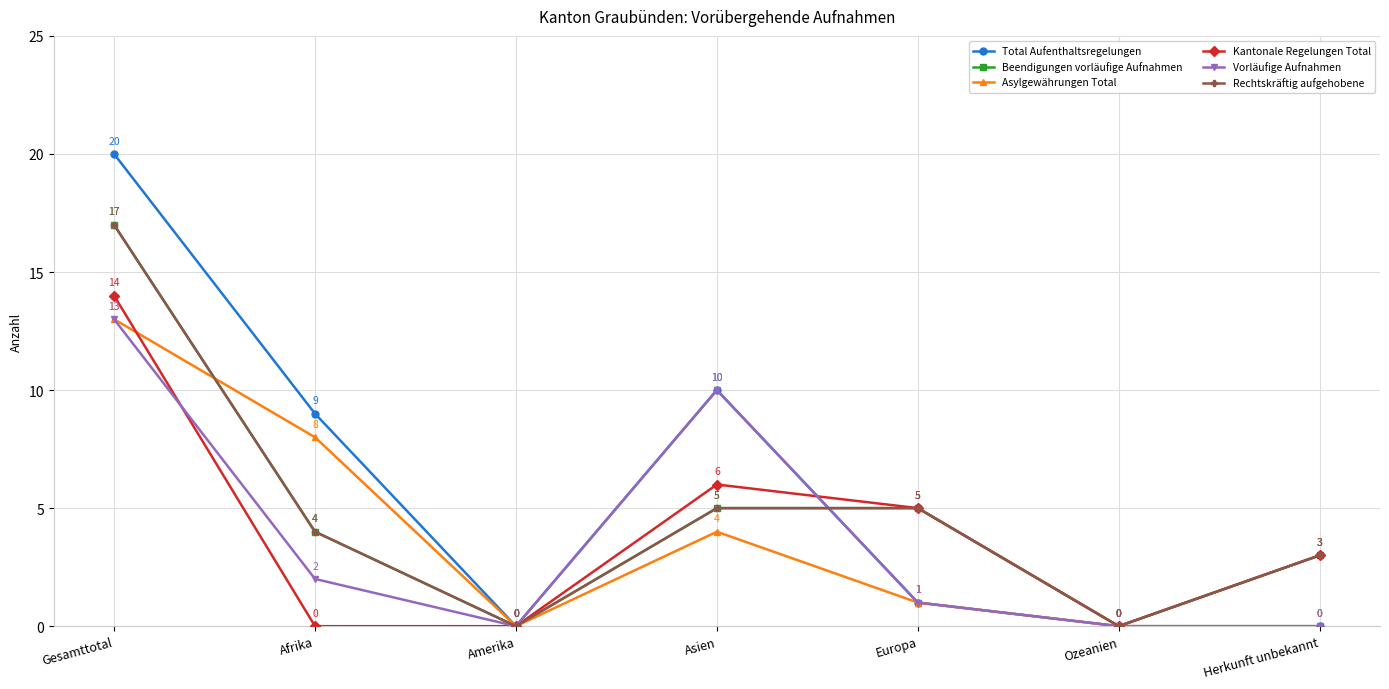

What is the sum of the Vorläufige Aufnahmen values at Afrika and Gesamttotal?

15